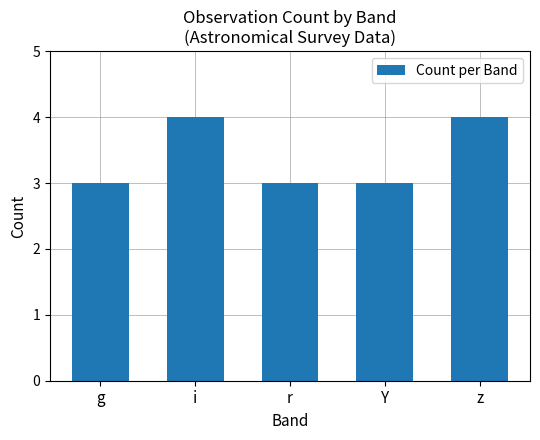

What is the label of the 1st bar from the left?

g